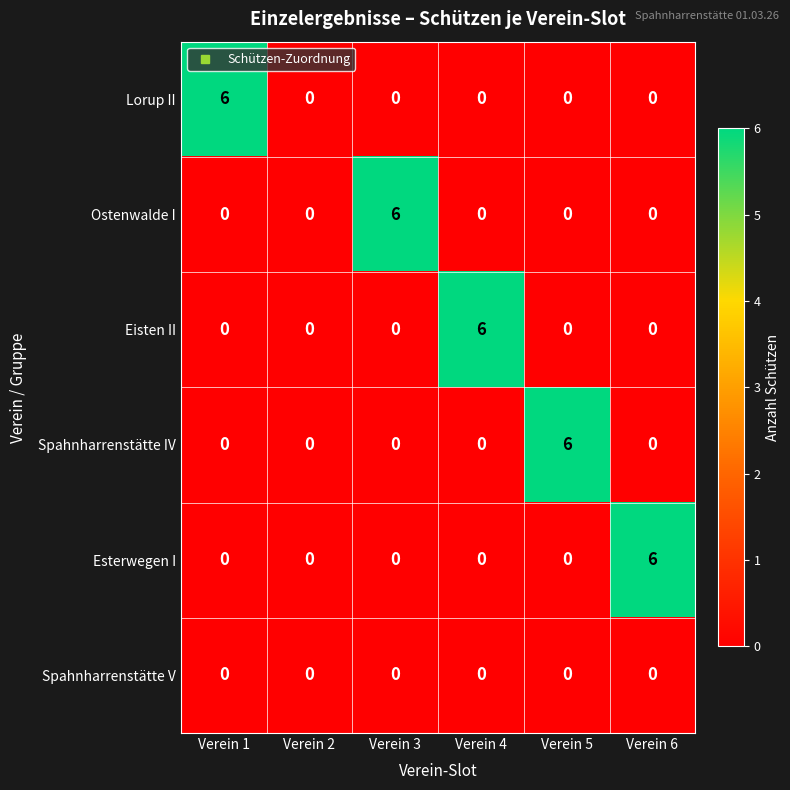

How many data points does each series have?

6